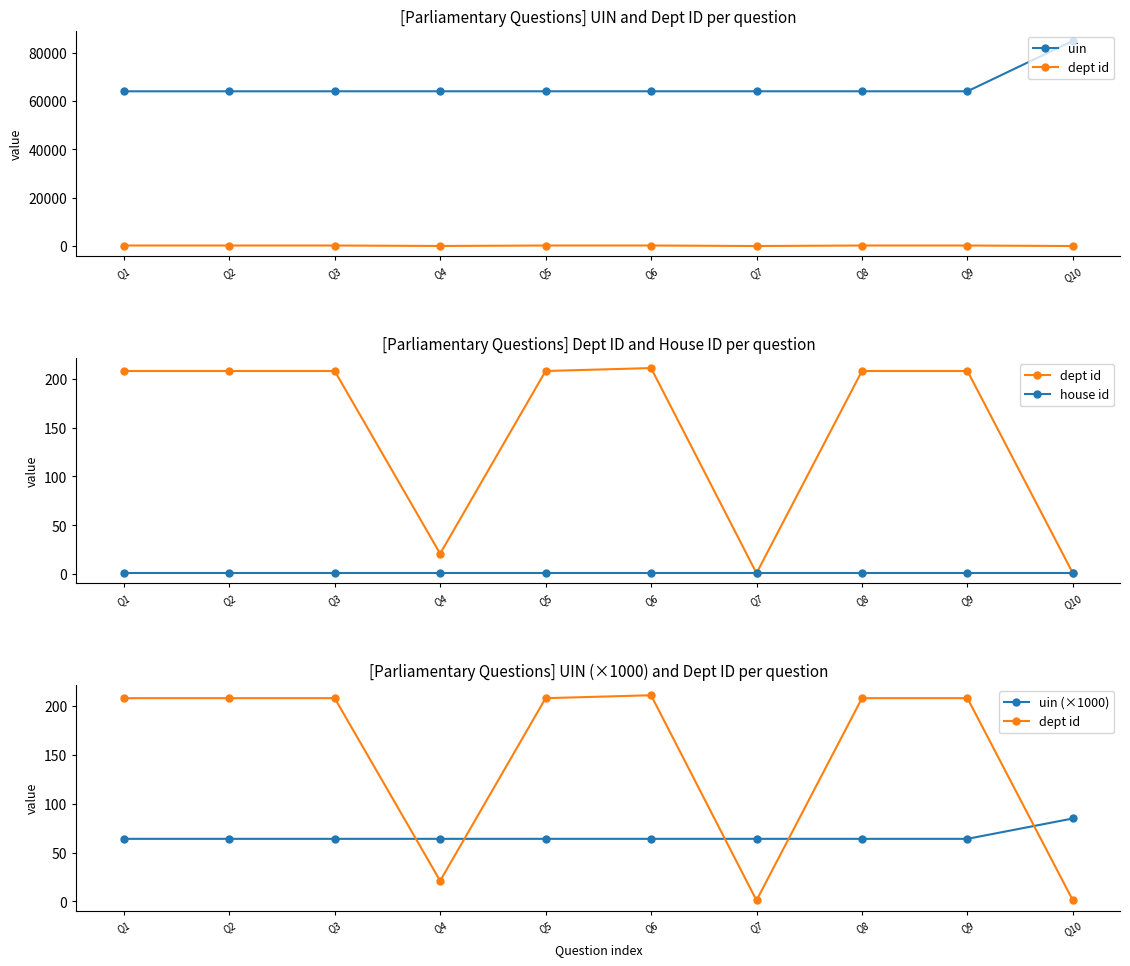

What are all the series names shown in the legend?

uin, dept id, house id, uin (×1000)